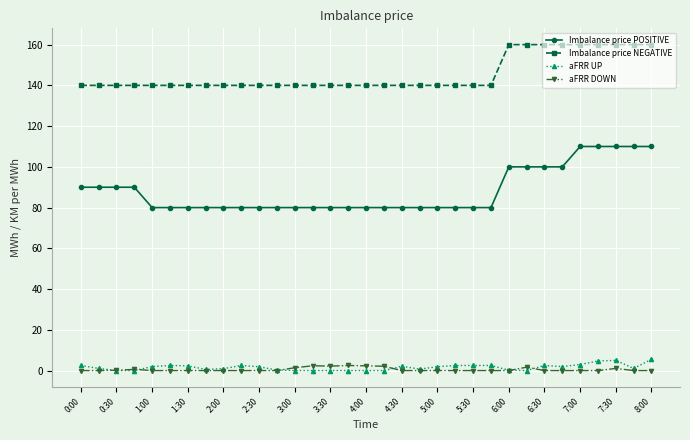

What is the maximum value for Imbalance price NEGATIVE?

160.0